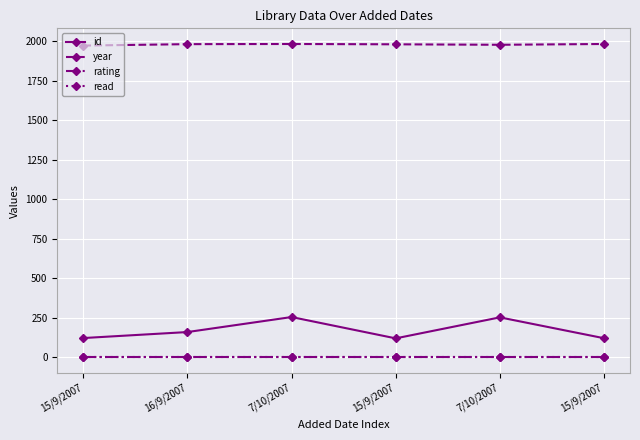

Is this an area chart (filled region under the line)?

No